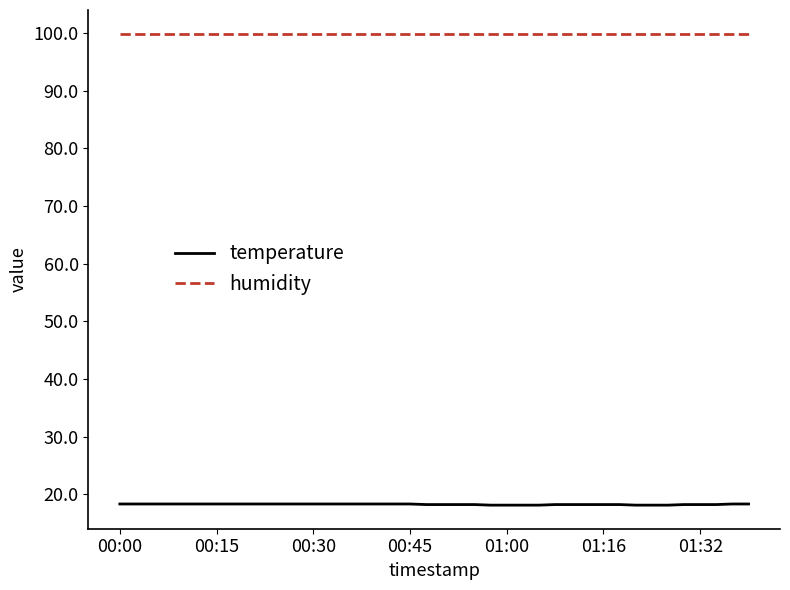

What is the highest value of the temperature series?

18.3